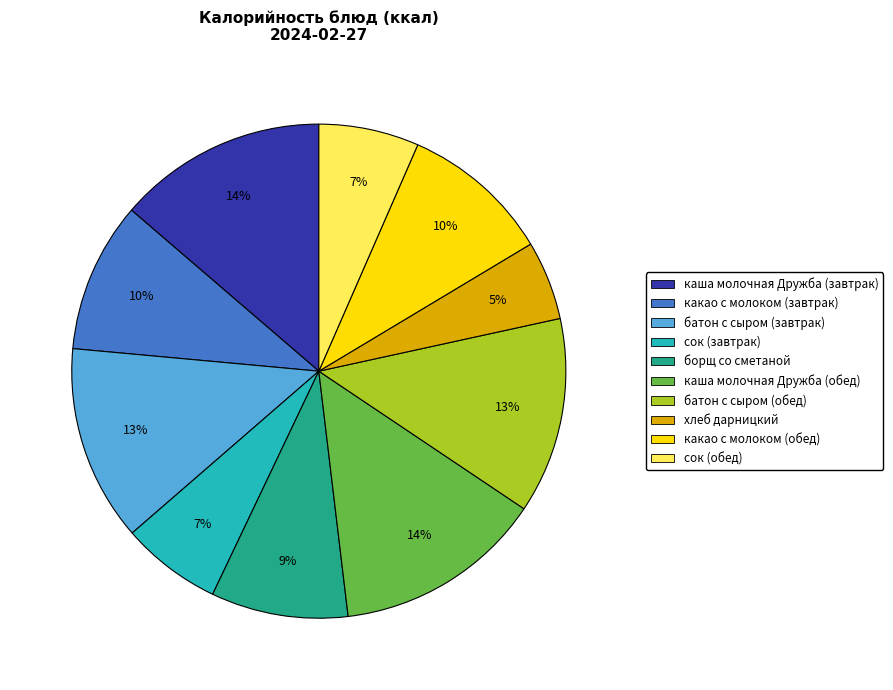

Count the number of slices in the pie.

10